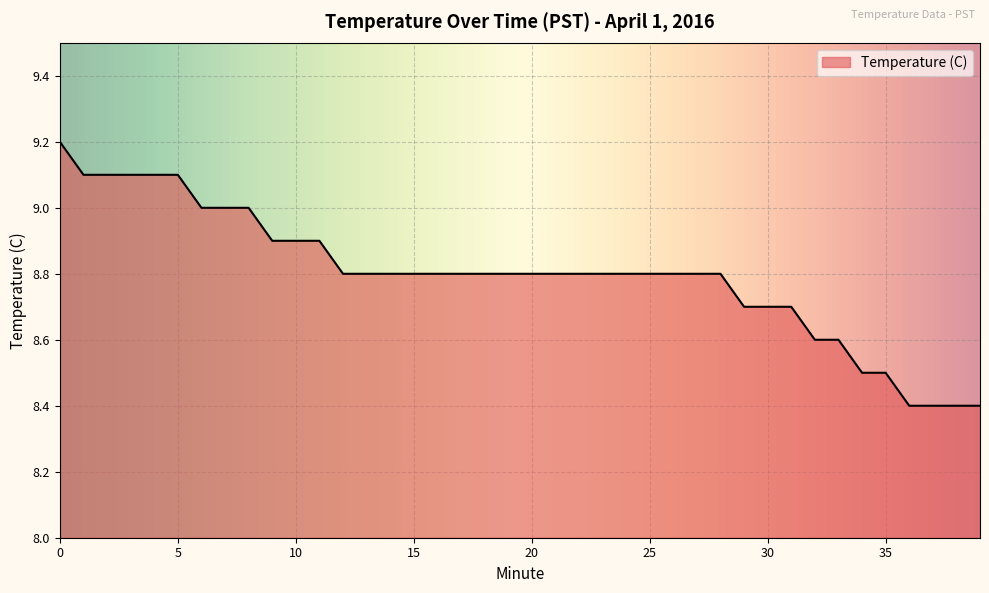

What is the maximum value shown in the chart?

9.2